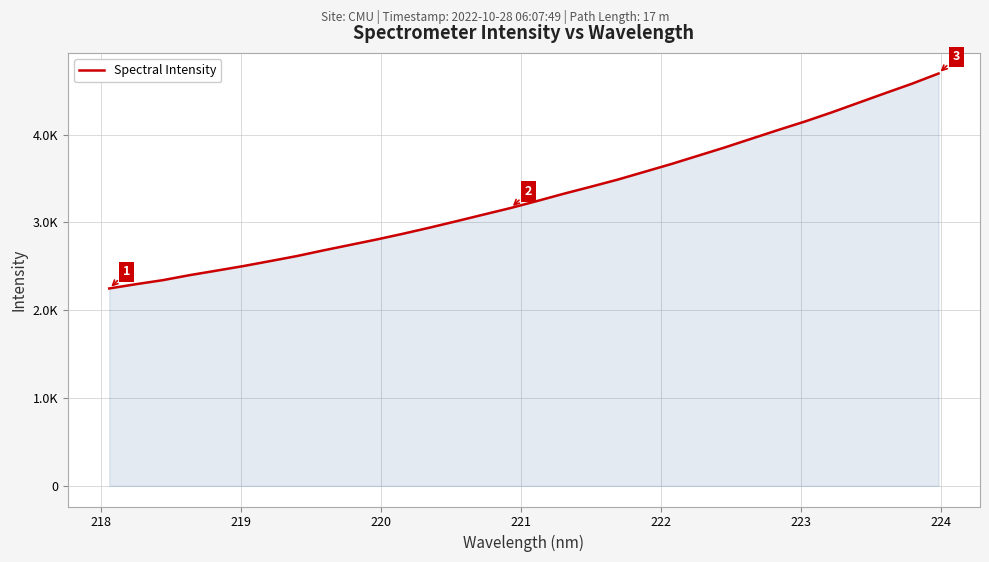

Does the chart have visible grid lines?

Yes